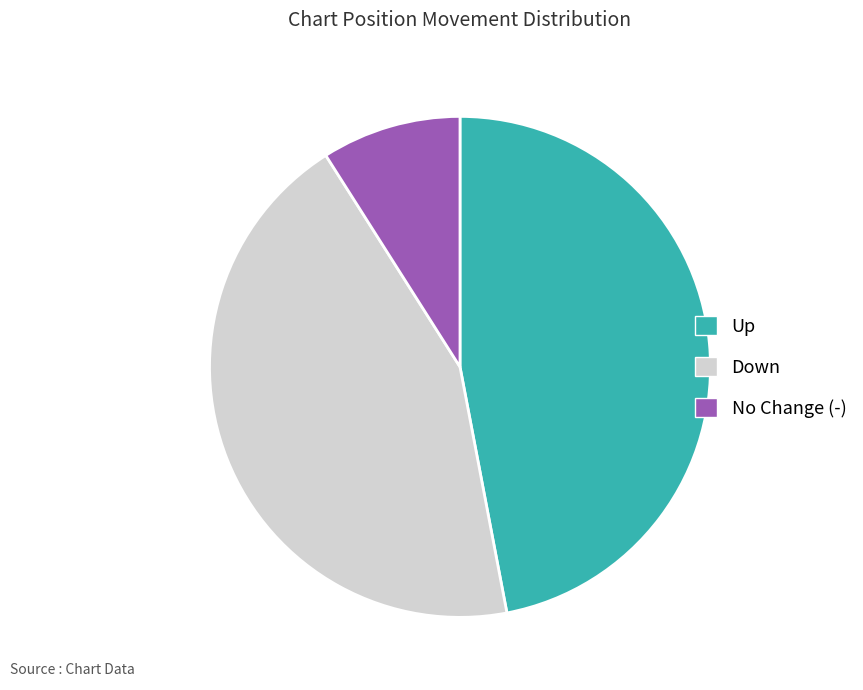

Is there a majority slice in this chart?

No